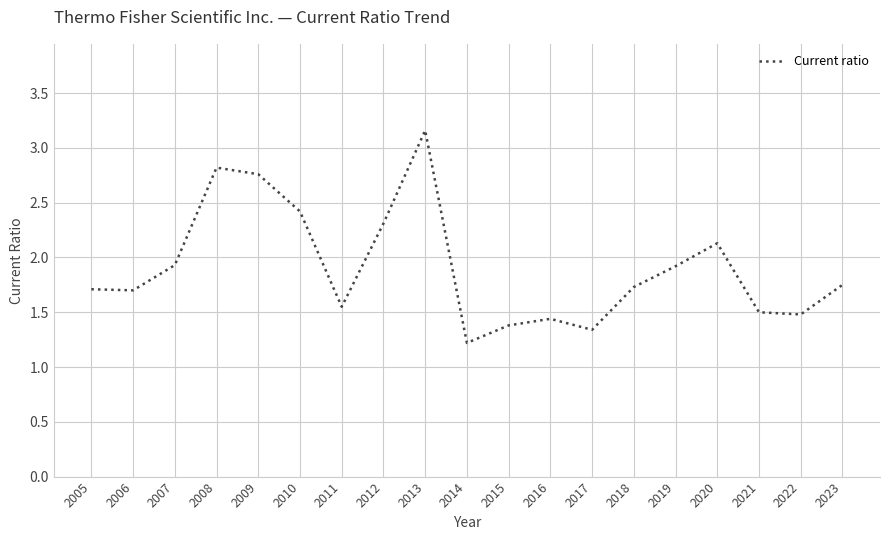

What is the smallest value displayed?

1.2